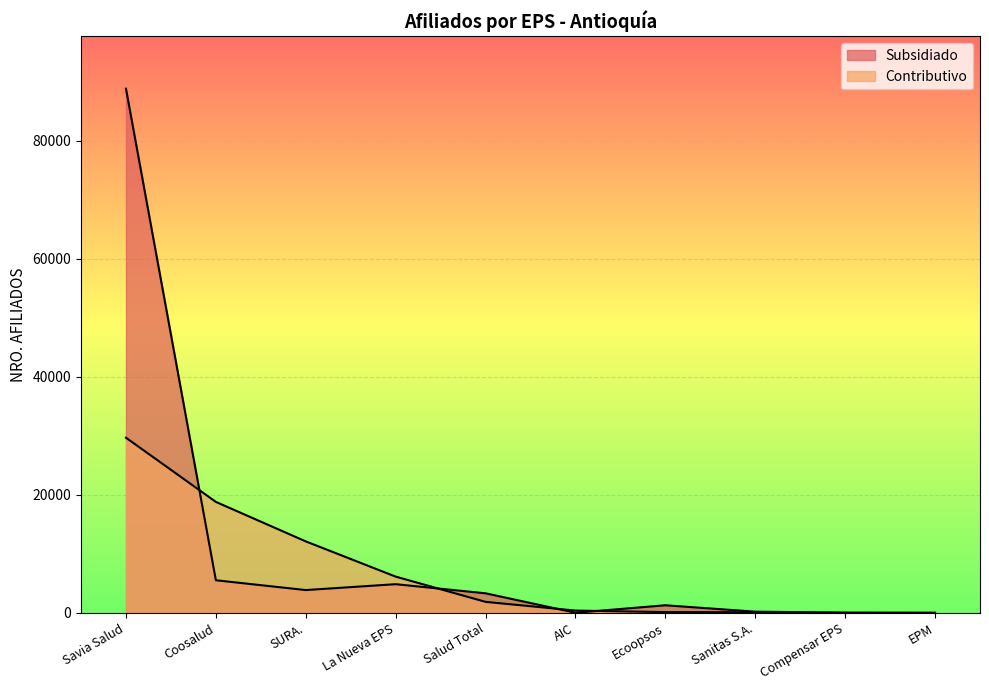

Is it true that Subsidiado equals 88834 at Savia Salud?

True